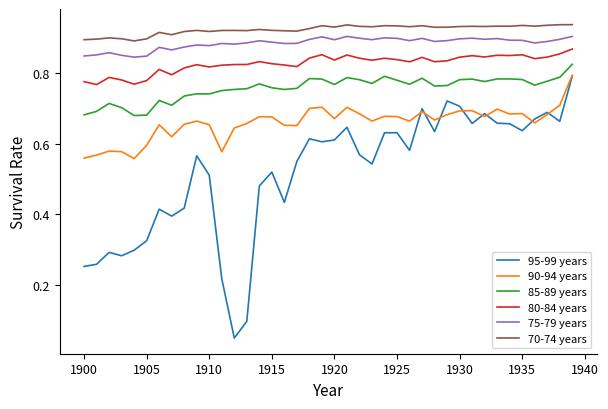

True or false: 70-74 years and 90-94 years intersect in this chart.

False